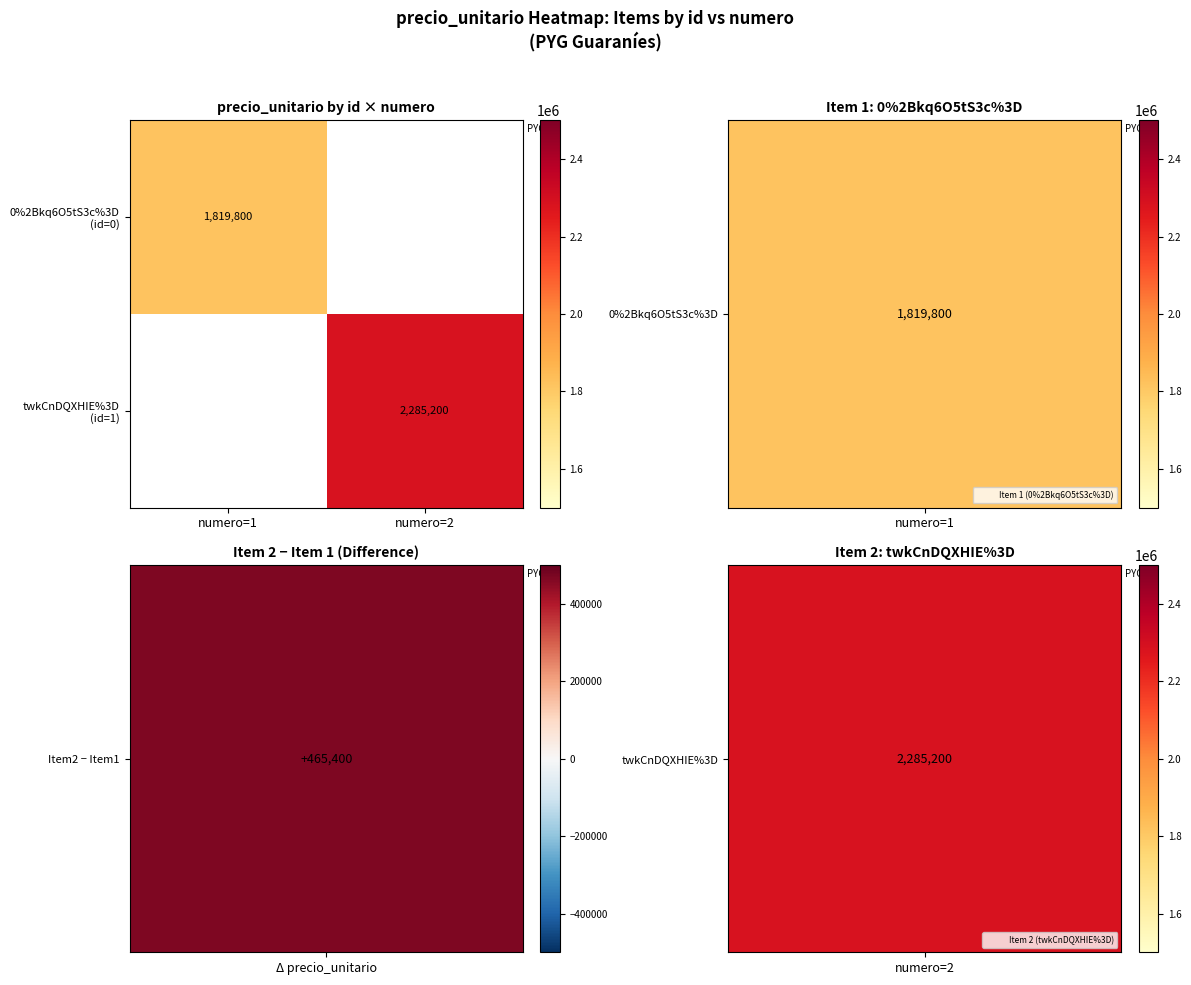

How many data points does each series have?

2